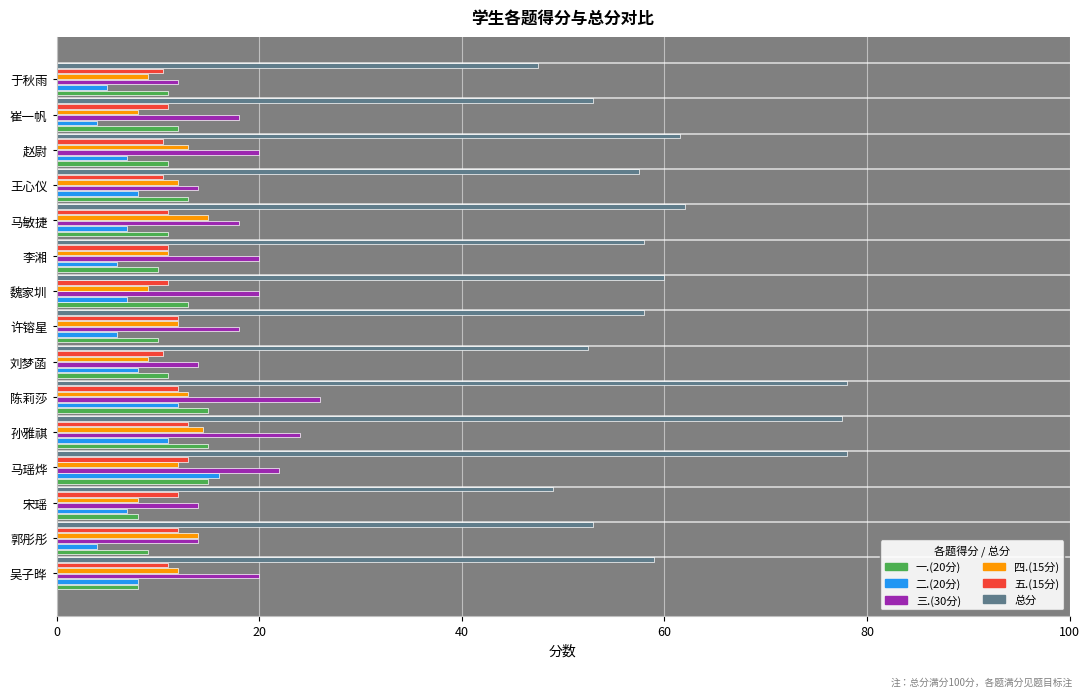

Is the value of 三.(30分) at 赵尉 greater than the value of 四.(15分) at 王心仪?

Yes